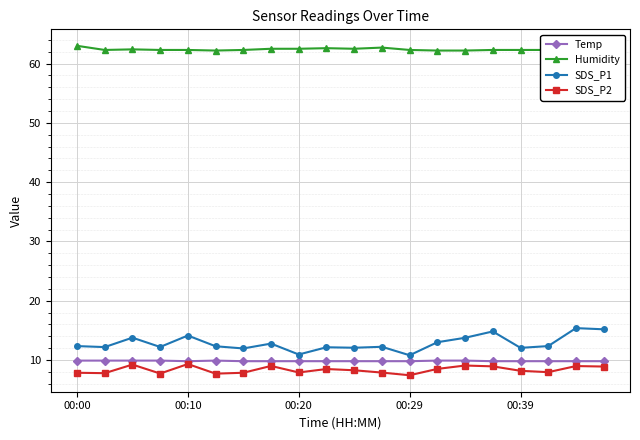

Does the chart have visible grid lines?

Yes